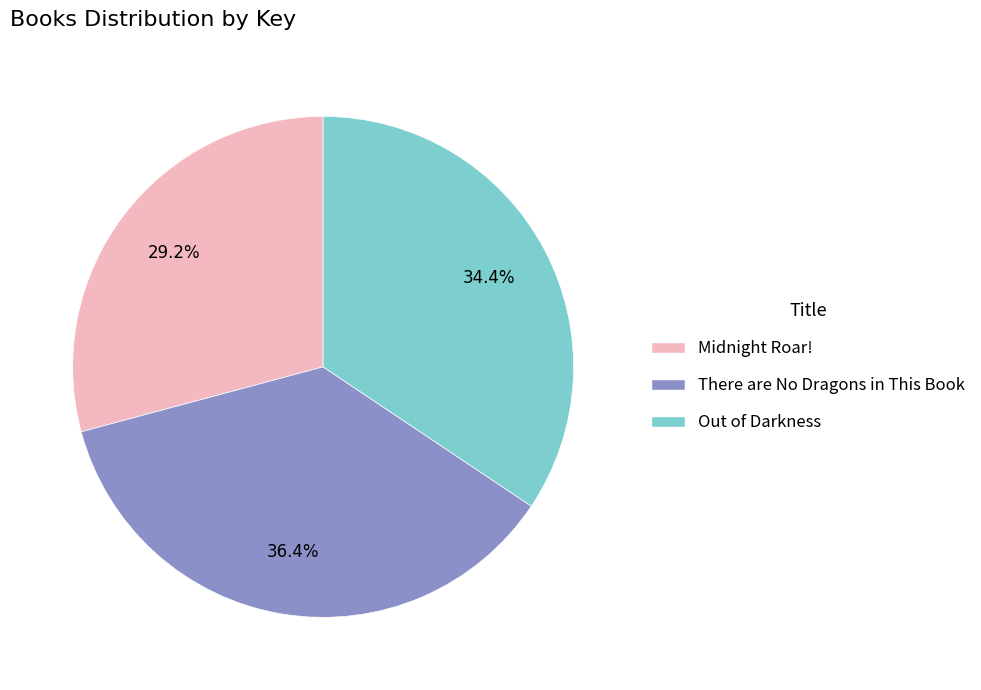

Rank the categories by value from lowest to highest.

Midnight Roar!, Out of Darkness, There are No Dragons in This Book